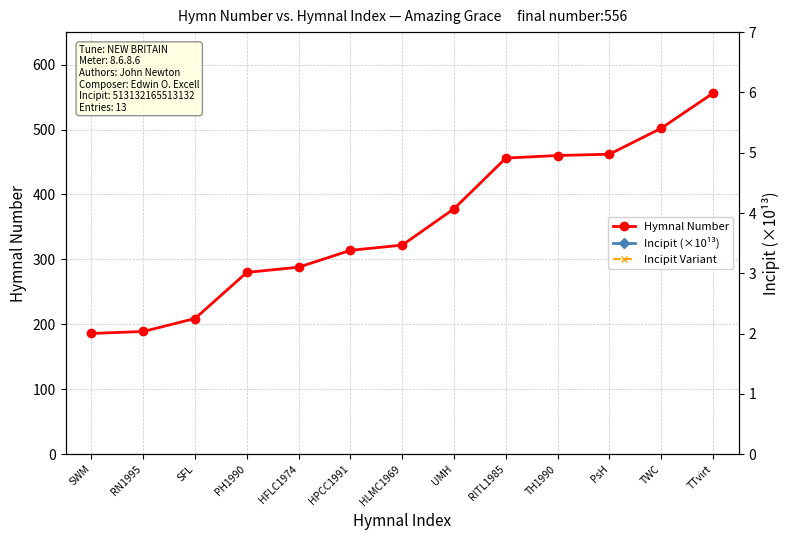

Rank the series by their maximum value, from lowest to highest.

Incipit Variant, Incipit (×10¹³), Hymnal Number